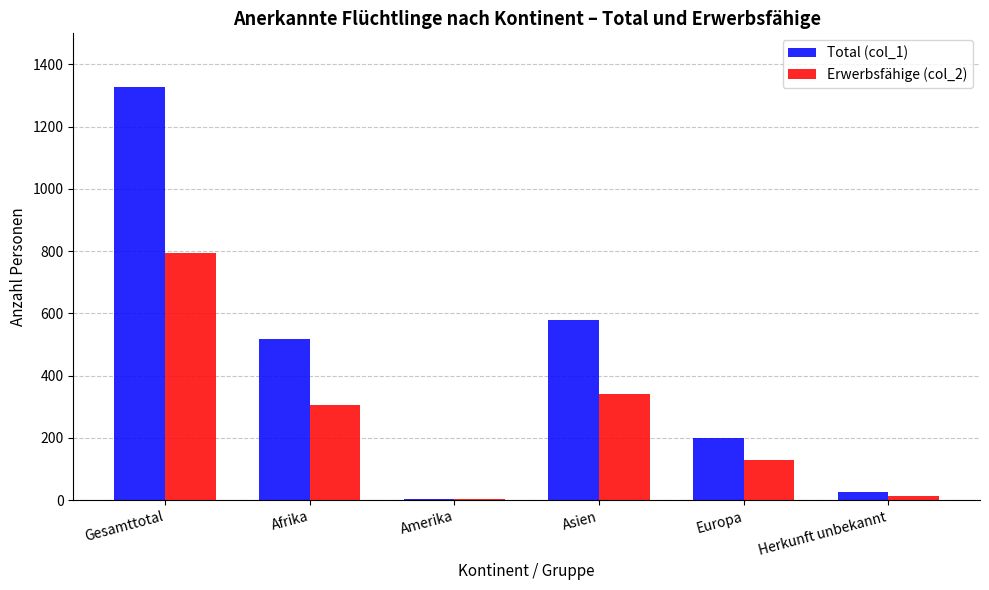

The Total (col_1) series shows 578 at Asien. True or false?

True